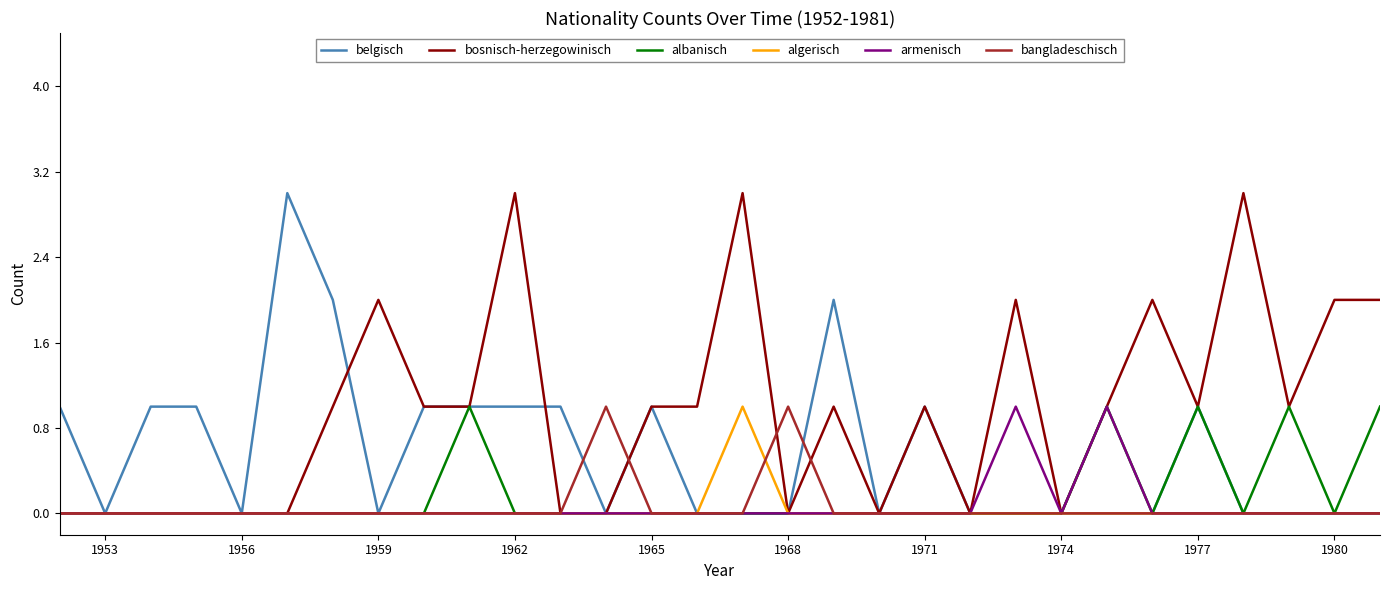

What are all the series names shown in the legend?

belgisch, bosnisch-herzegowinisch, albanisch, algerisch, armenisch, bangladeschisch